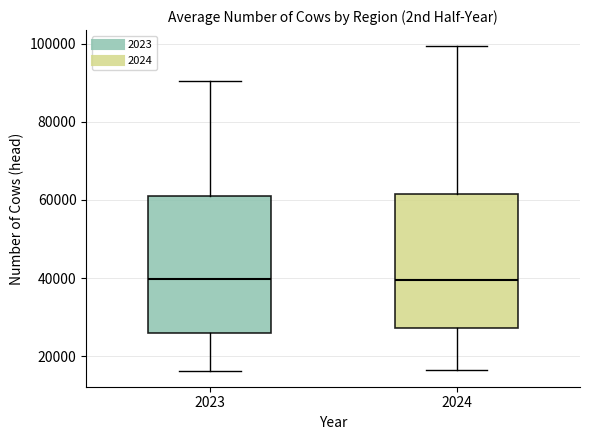

Where is the upper edge of the box at x = 2024 on the y-axis? The values are not printed on the chart, so give them approximately, as read against the axis.

62000